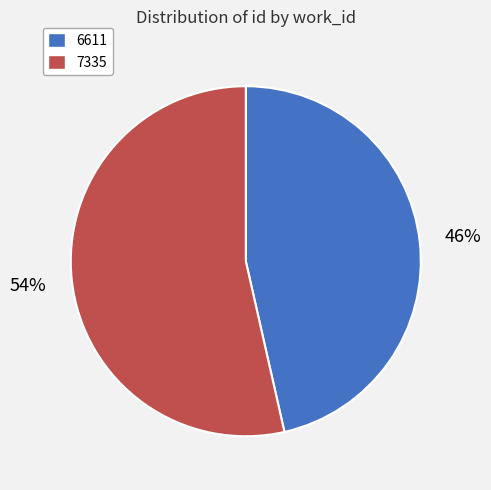

Is there any slice that represents more than half of the pie?

Yes